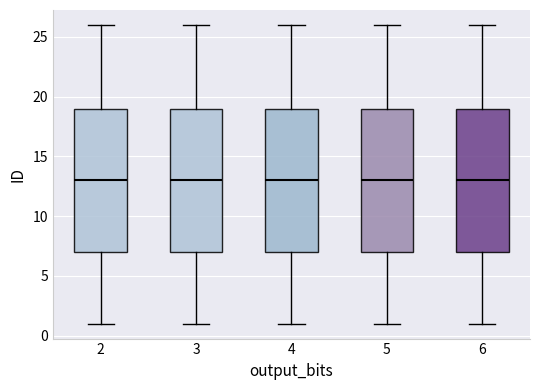

Reading left to right, transcribe this box plot: for each box, give where its median line is, the range the box spans, and where its two whiskers end, as read against the y-axis. The values are not printed on the chart, so give them approximately, as read against the axis.

2: median 13, box 7 to 19, whiskers 1 to 26
3: median 13, box 7 to 19, whiskers 1 to 26
4: median 13, box 7 to 19, whiskers 1 to 26
5: median 13, box 7 to 19, whiskers 1 to 26
6: median 13, box 7 to 19, whiskers 1 to 26